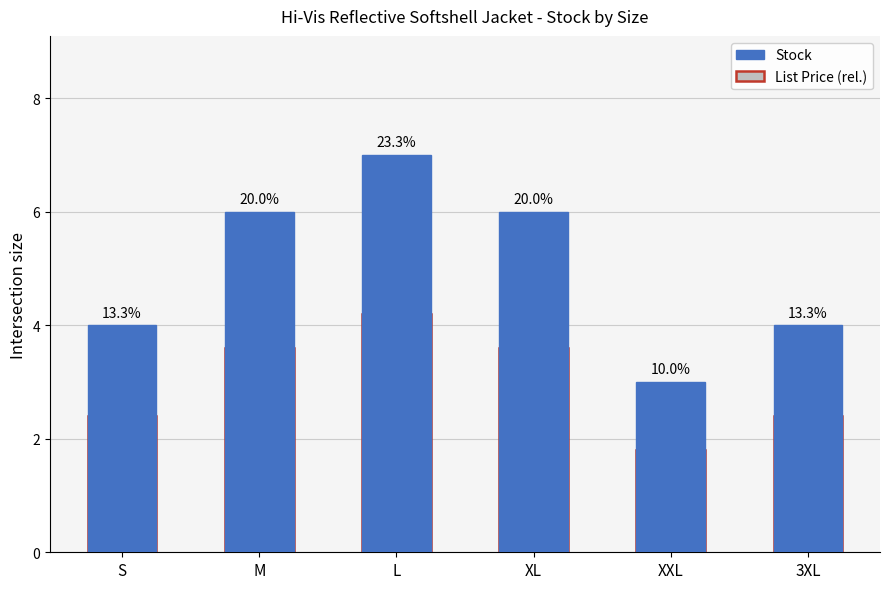

What is the lowest value of the List Price (rel.) series?

1.8